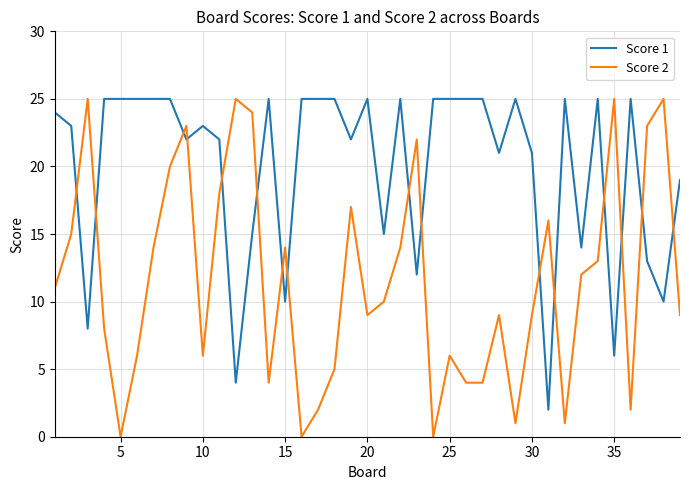

True or false: Score 1 has more than 0 interior local peaks.

True